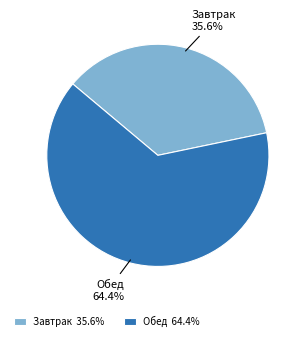

Which slice is the smallest?

Завтрак